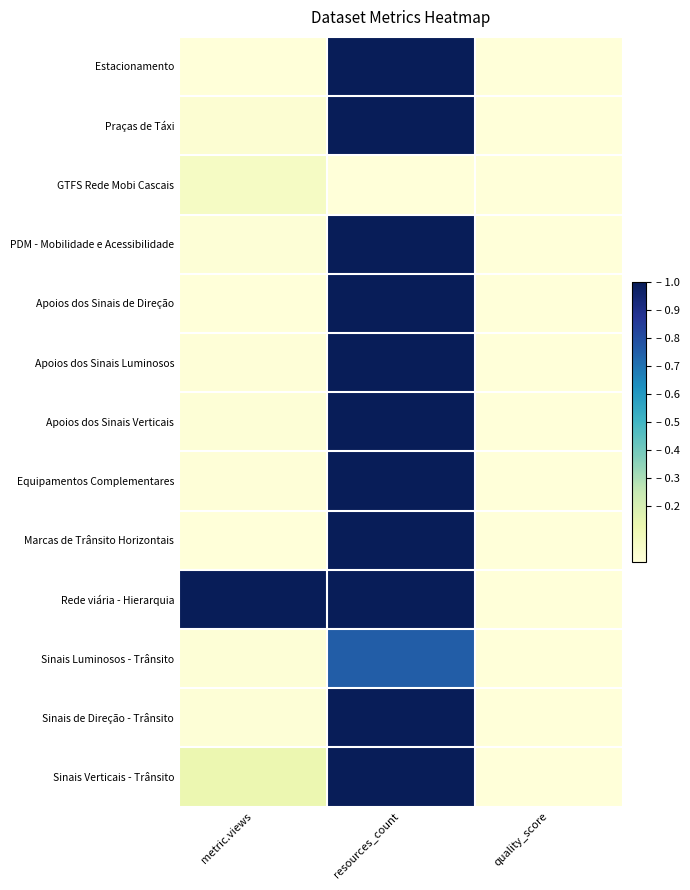

At which category is the sum across all series the highest?

resources_count